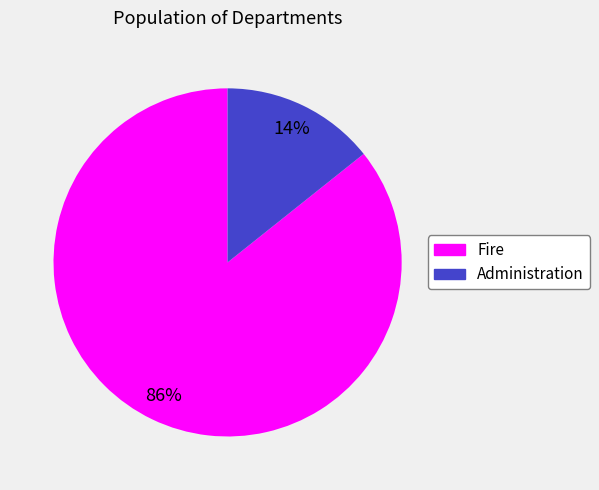

True or false: Fire accounts for 92% of the total.

False